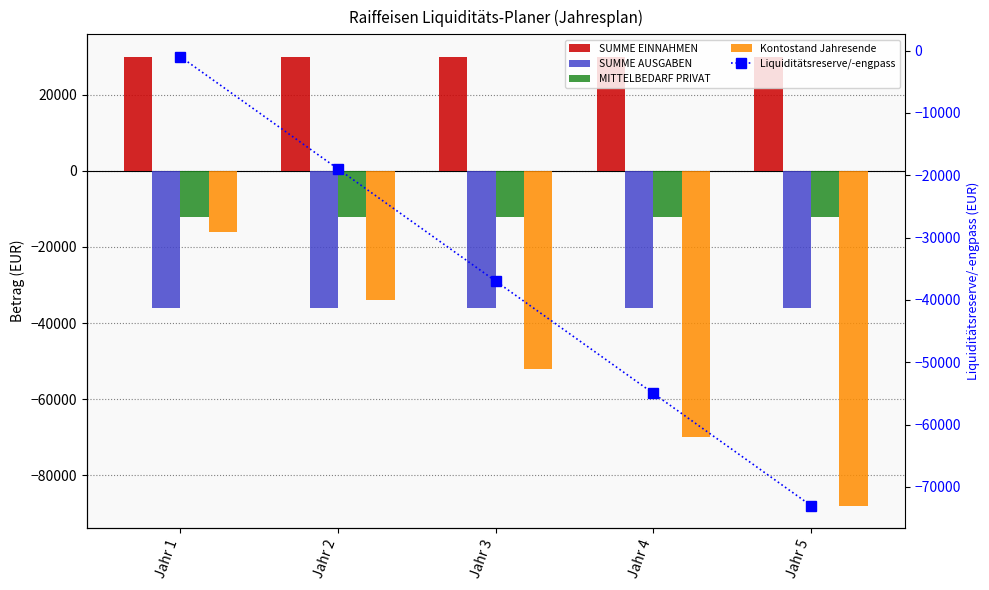

At Jahr 3, list the series in order from smallest to largest.

Kontostand Jahresende, Liquiditätsreserve/-engpass, SUMME AUSGABEN, MITTELBEDARF PRIVAT, SUMME EINNAHMEN